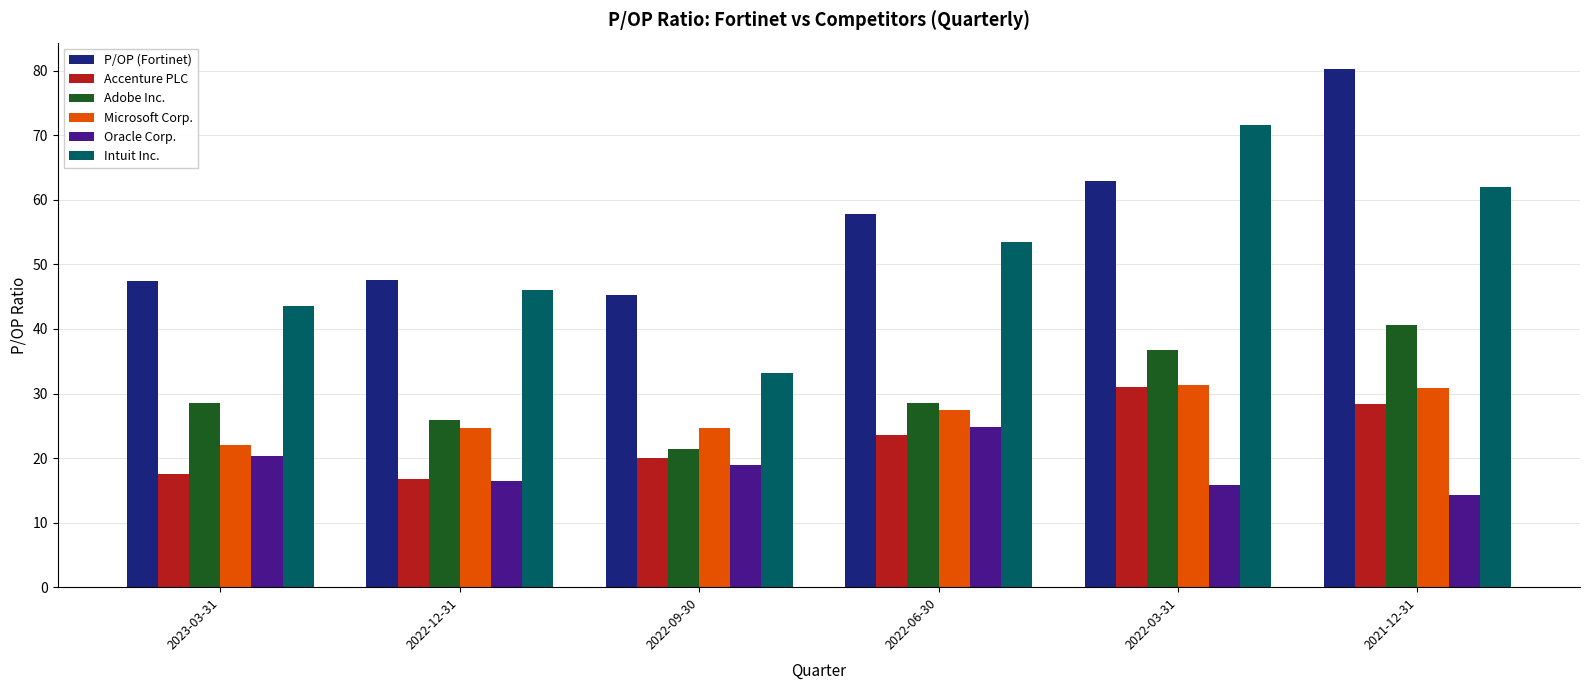

What is the difference between the highest and lowest values at 2022-03-31?

55.9